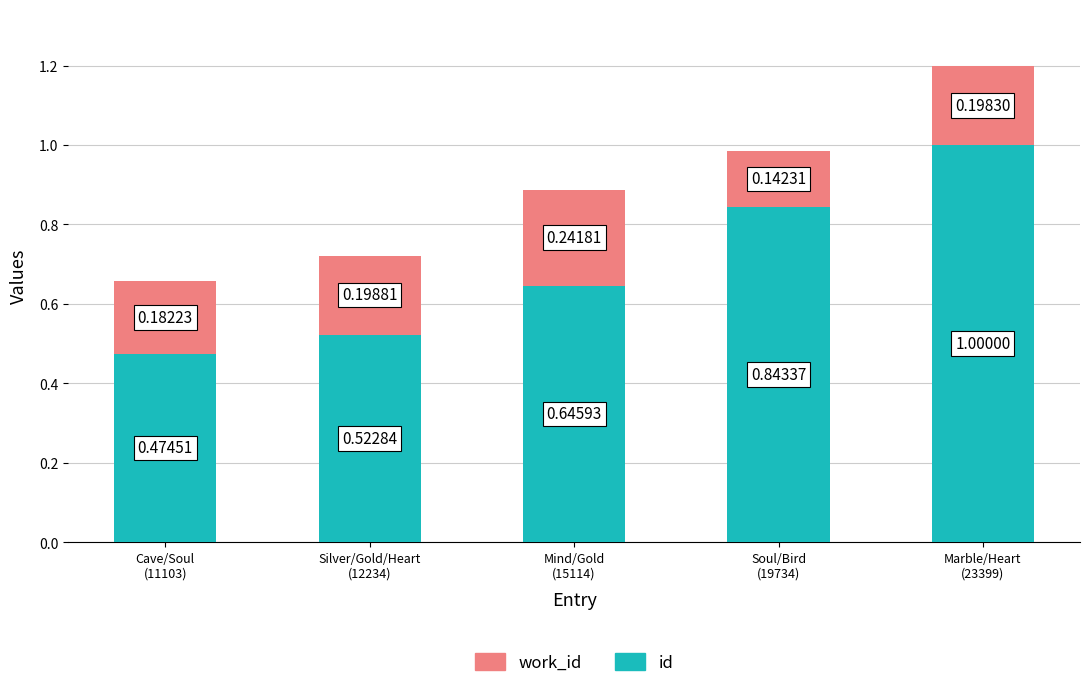

What is the sum of all id values?

3.5